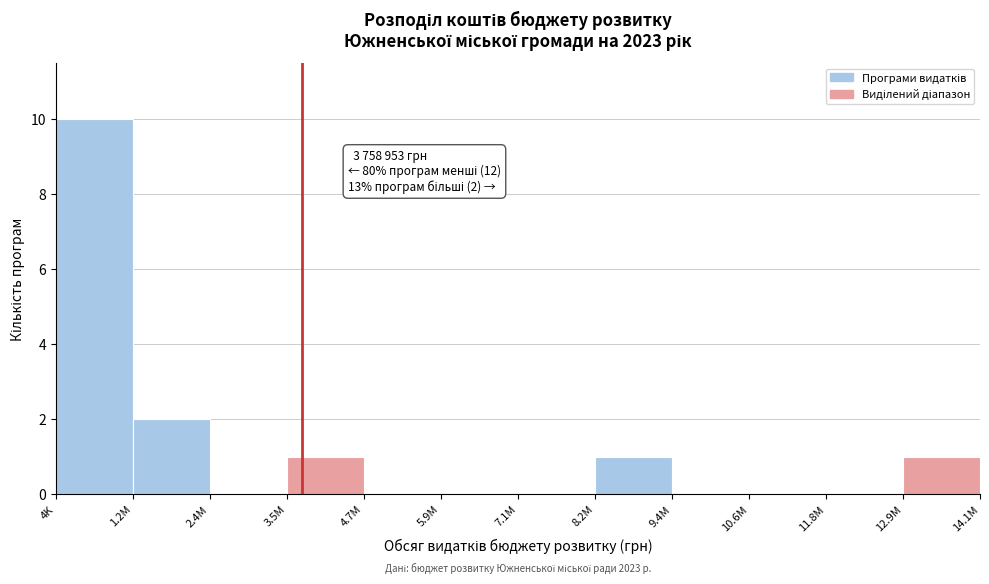

Reading right to left, transcribe all the data shown in this chart.

12.9M=1	11.8M=0	10.6M=0	9.4M=0	8.2M=1	7.1M=0	5.9M=0	4.7M=0	3.5M=1	2.4M=0	1.2M=2	4K=10